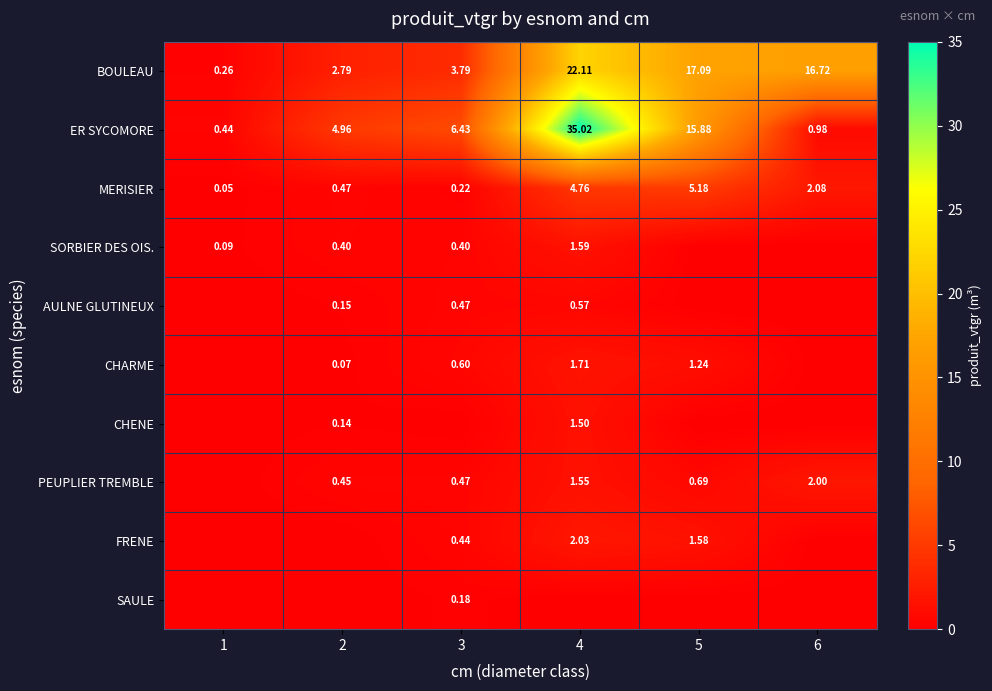

Is the value of FRENE at 5 greater than the value of MERISIER at 1?

Yes